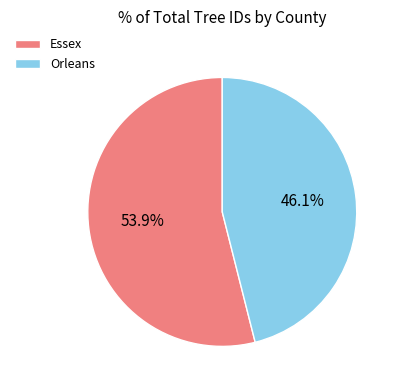

Does any single category account for the majority?

Yes